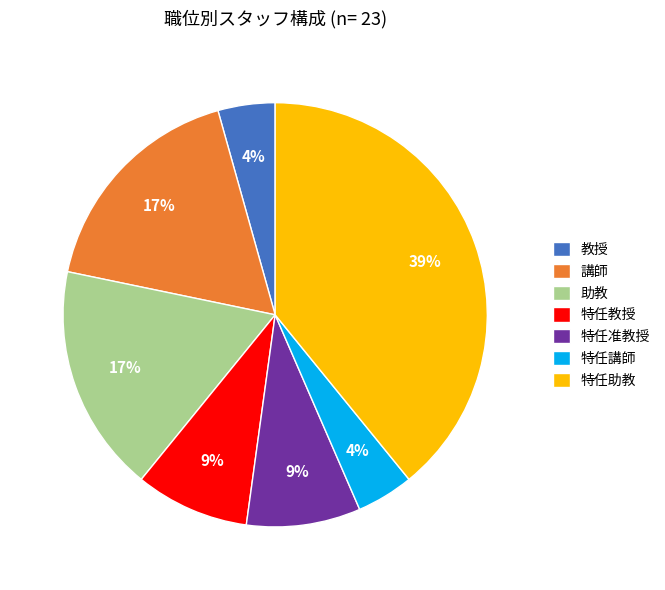

Is the sum of 特任助教 and 特任教授 greater than half?

No